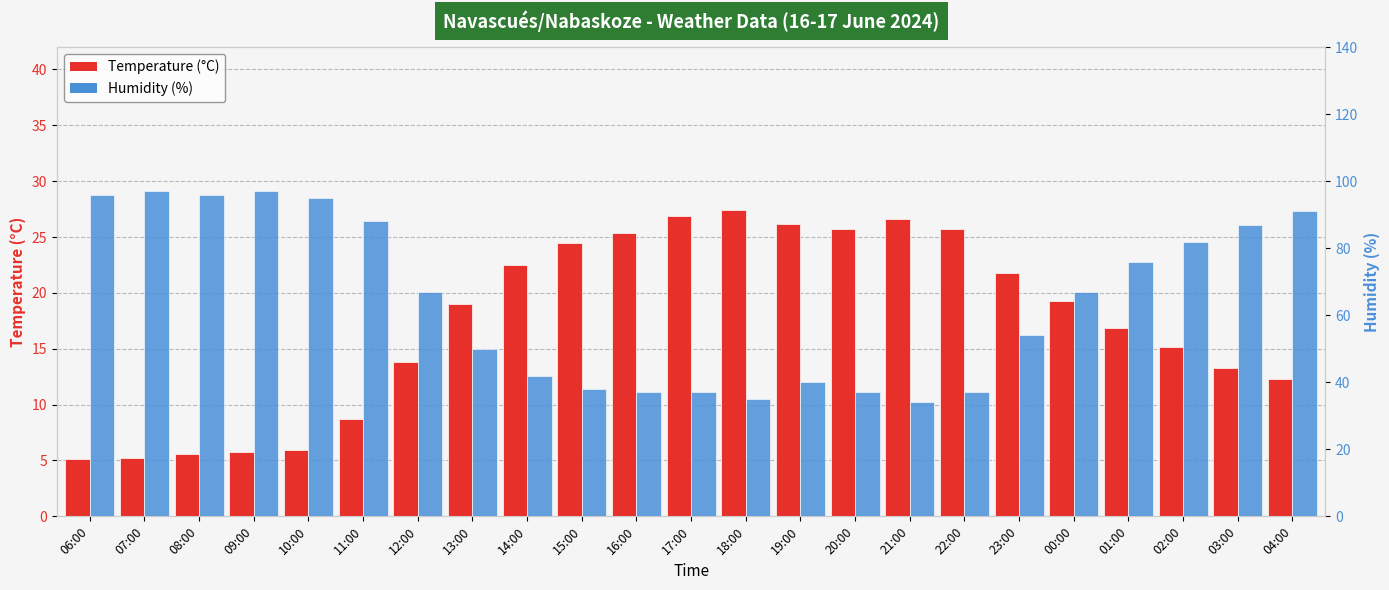

How many data points in Humidity (%) are less than 67?

11